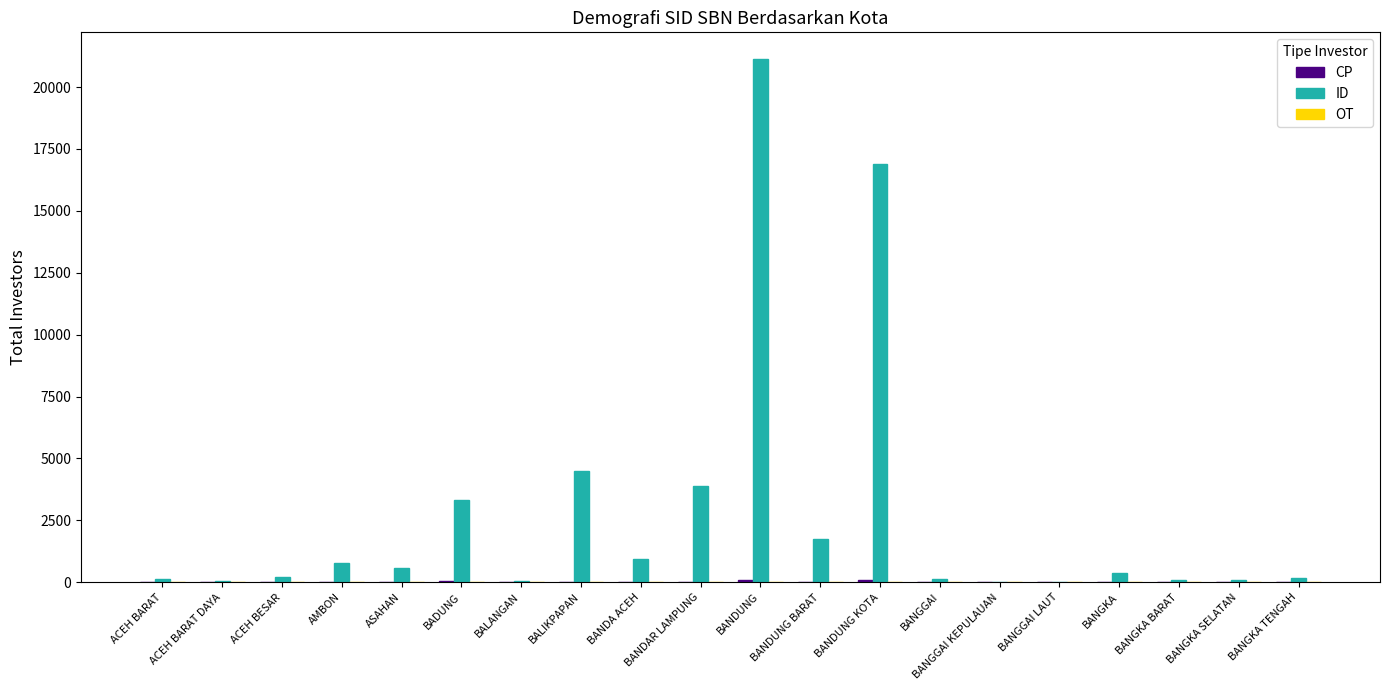

True or false: ID has a value of 581 at ASAHAN.

True